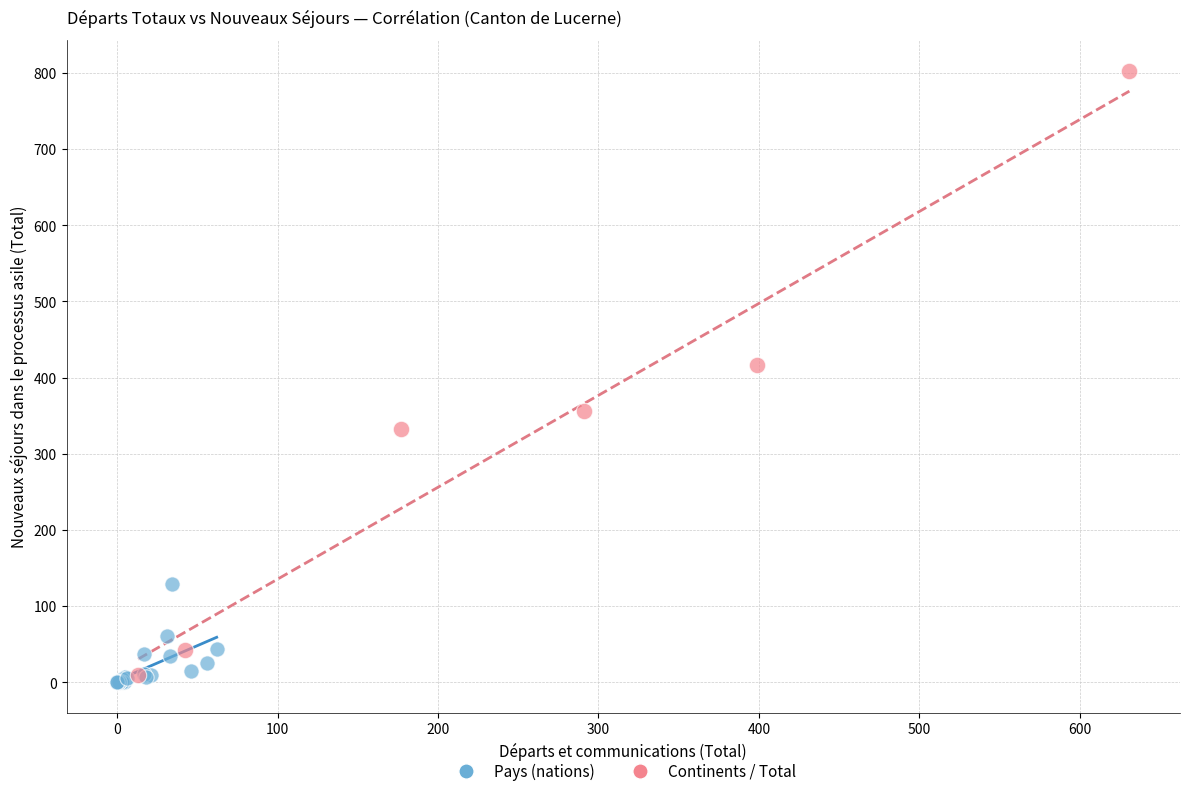

Which series reaches the minimum Y coordinate?

Pays (nations)